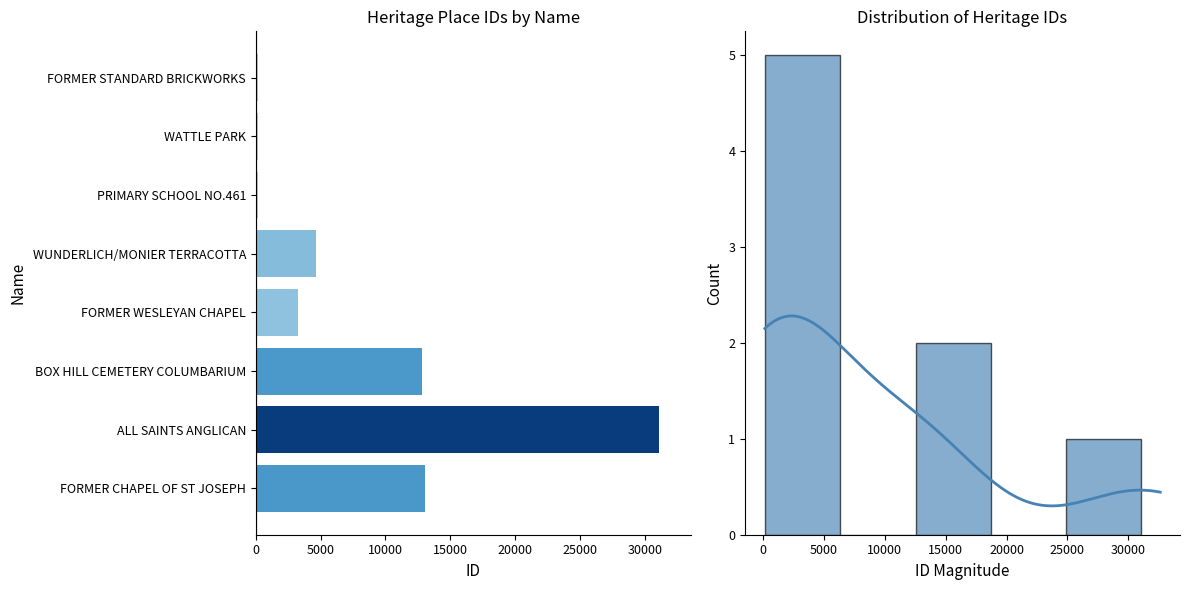

The value at FORMER STANDARD BRICKWORKS is 154. True or false?

True